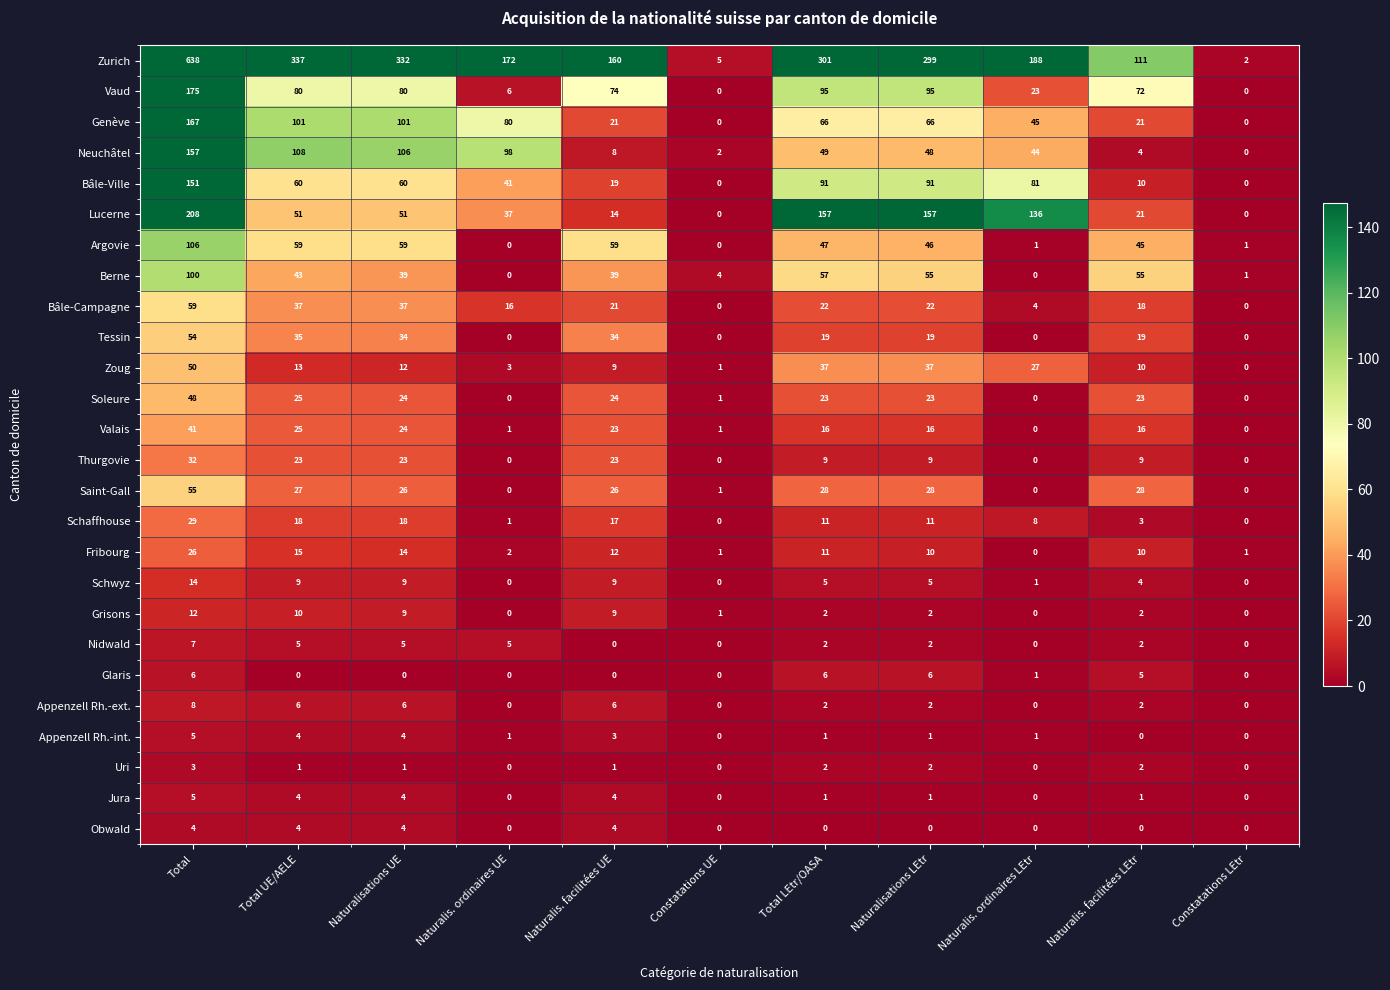

At which label does Zoug first exceed 12?

Total